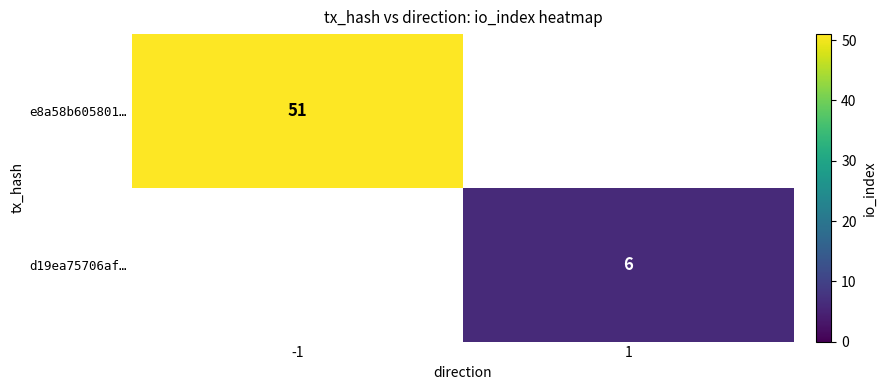

True or false: e8a58b605801… has a value of 69 at -1.

False